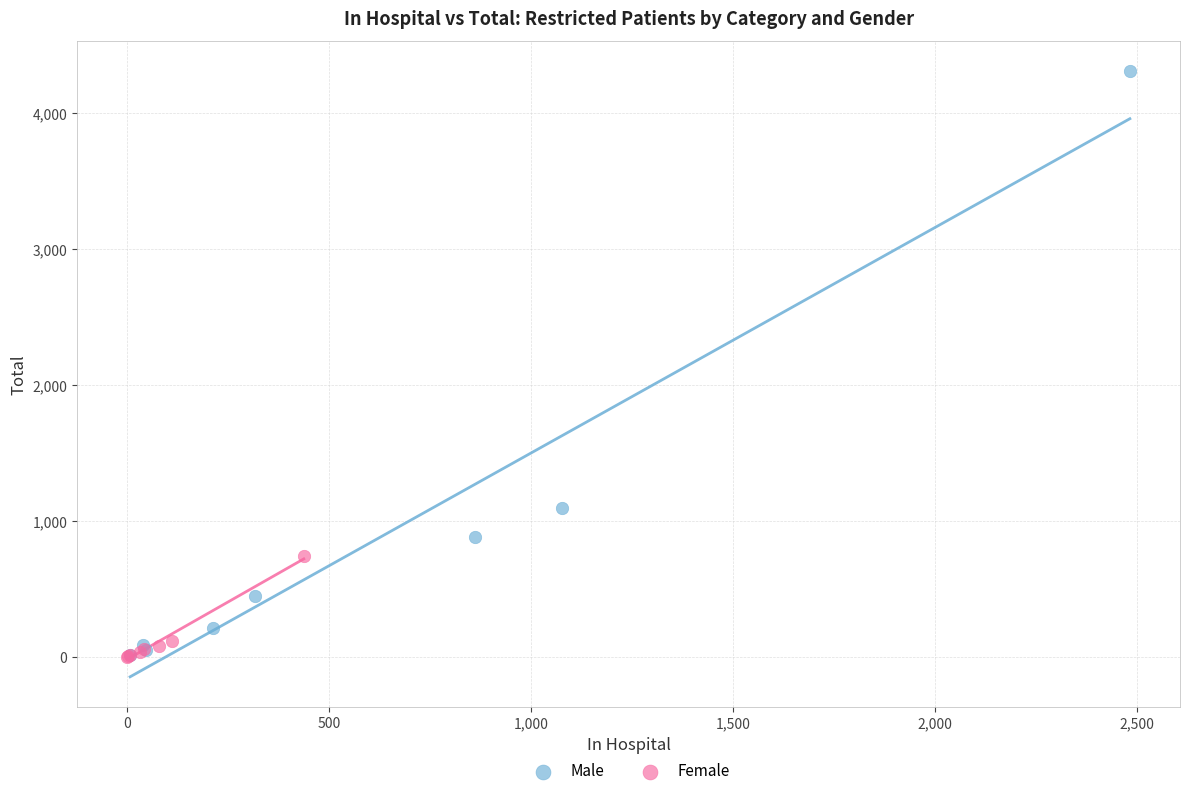

Which series has the widest spread of Y values?

Male